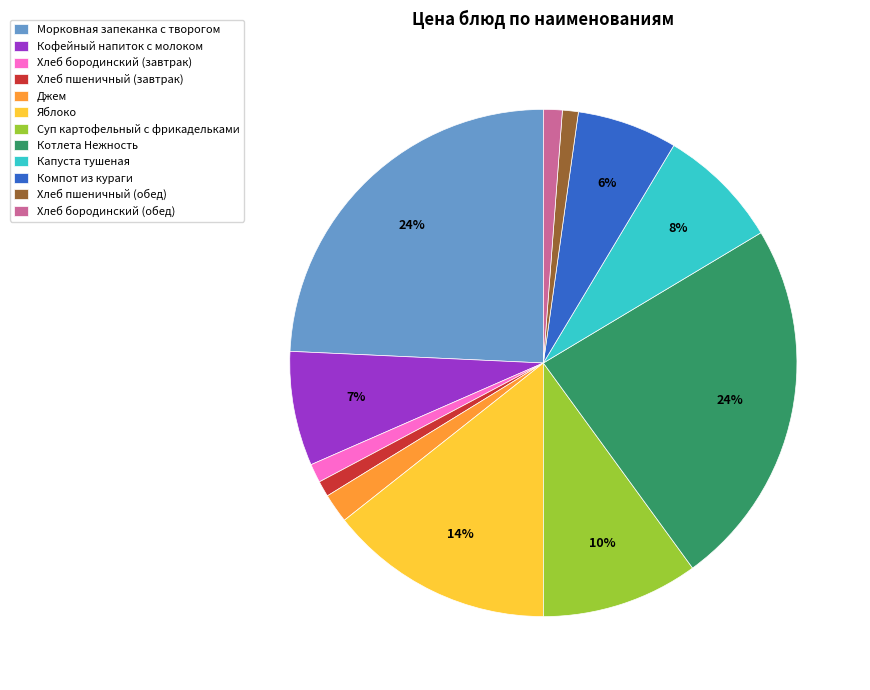

Count the number of slices in the pie.

12